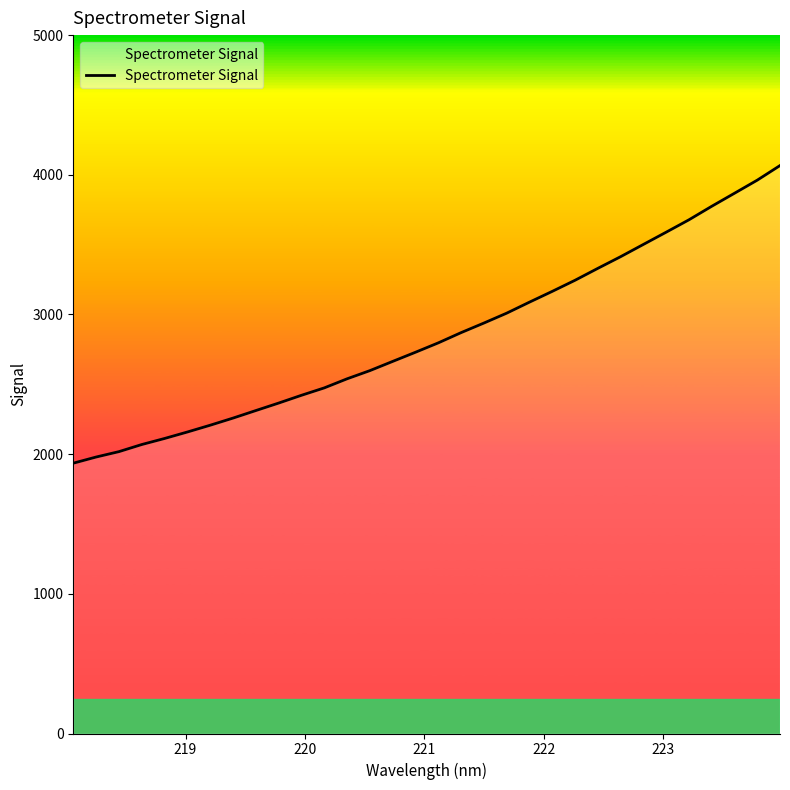

What is the greatest value displayed?

4066.0